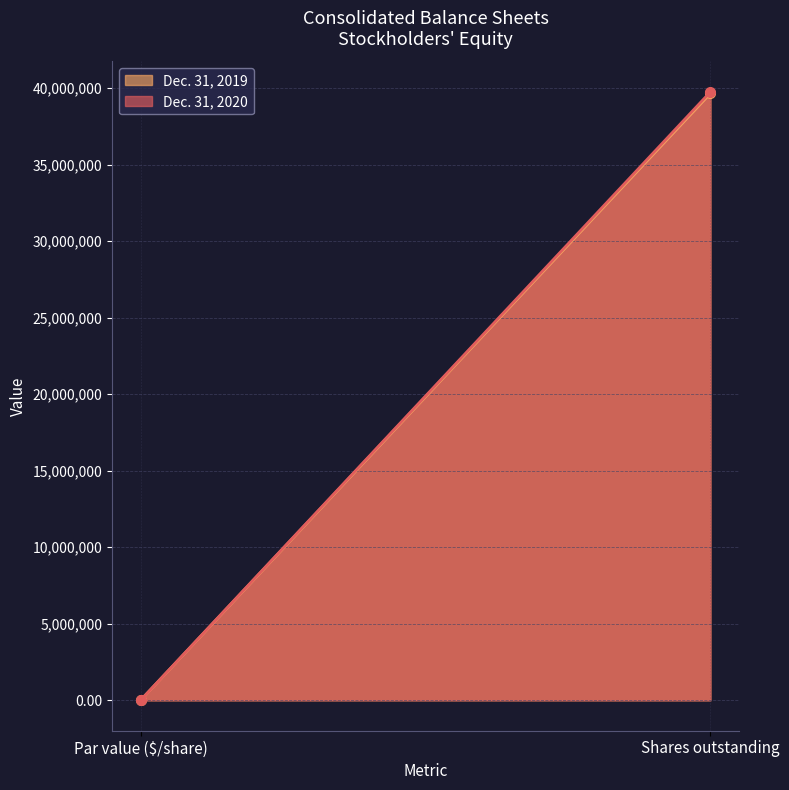

What are all the series names shown in the legend?

Dec. 31, 2019, Dec. 31, 2020